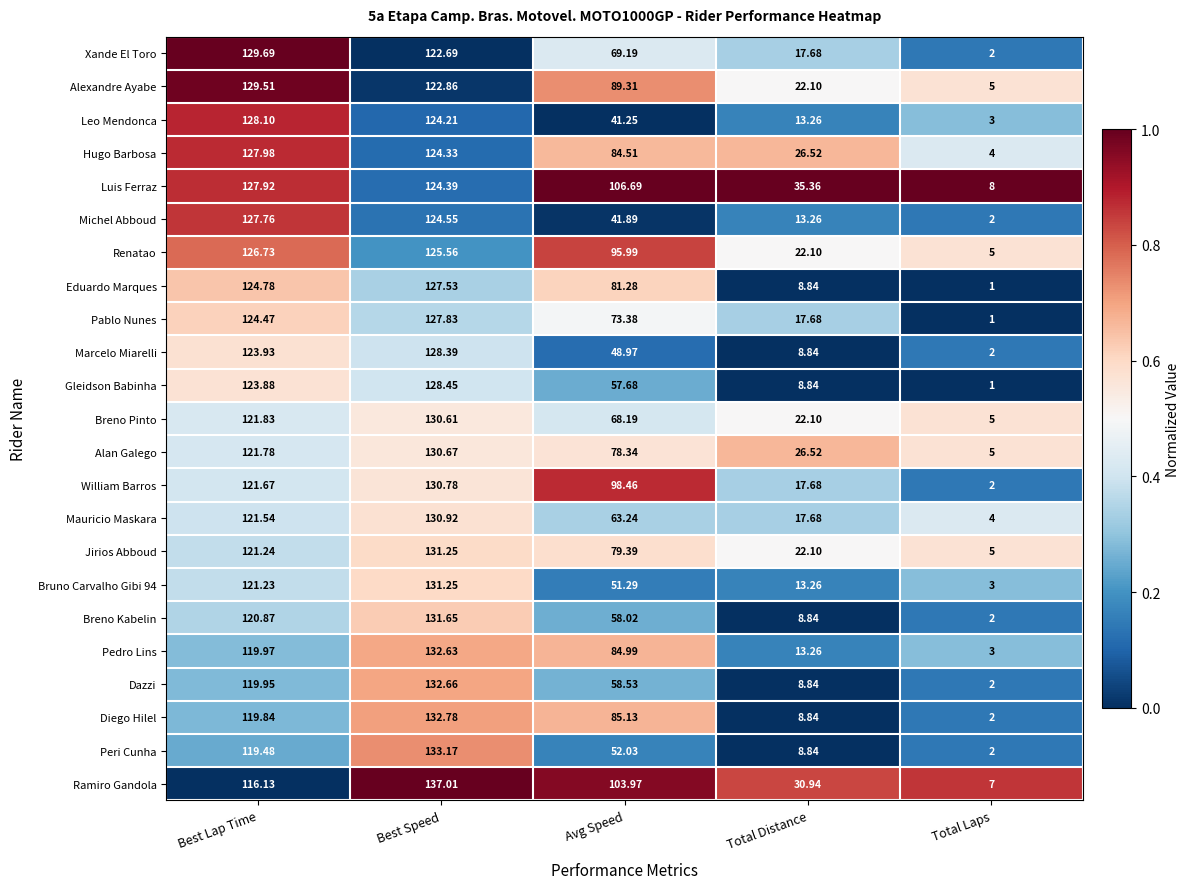

Where does the Renatao series first go above 95?

Best Lap Time